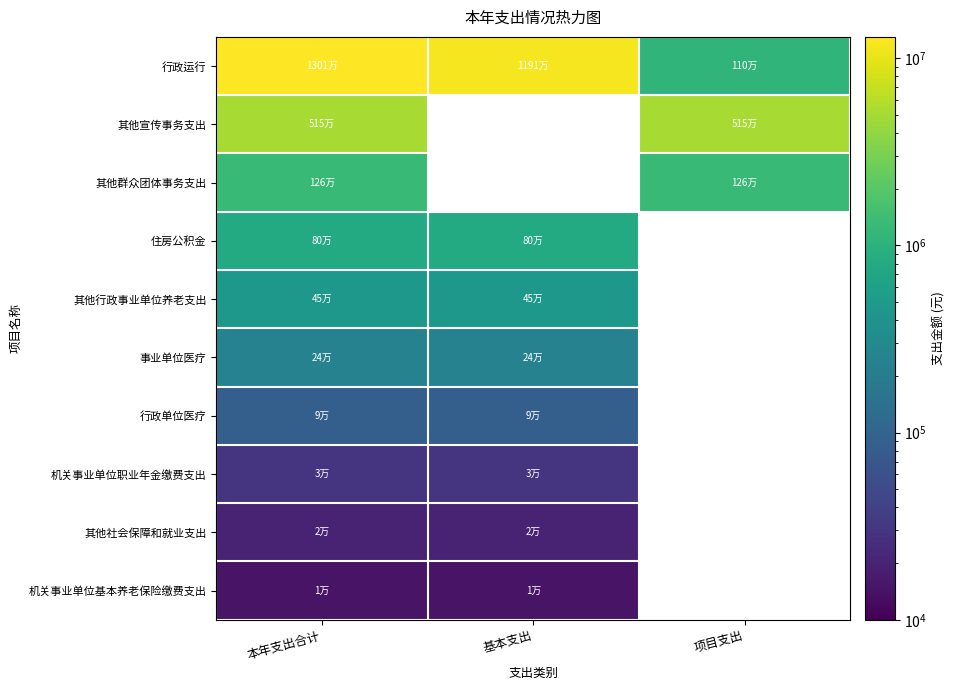

What is the highest value of the 行政单位医疗 series?

86741.4